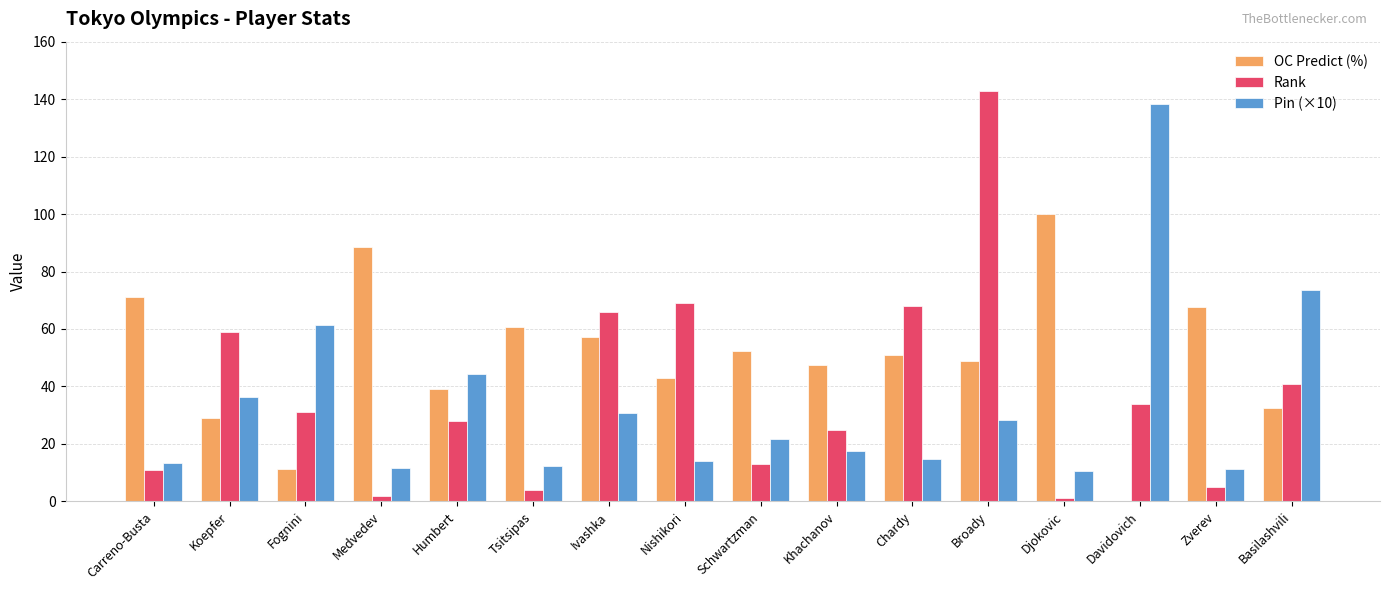

What is the sum of all OC Predict (%) values?

800.0